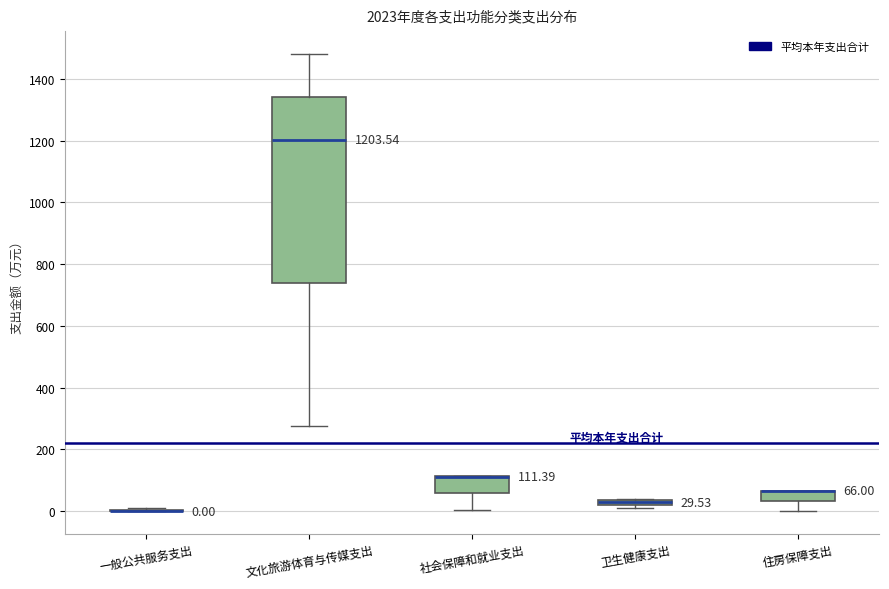

Comparing the boxes themselves (not the whiskers), which one is the tallest?

文化旅游体育与传媒支出